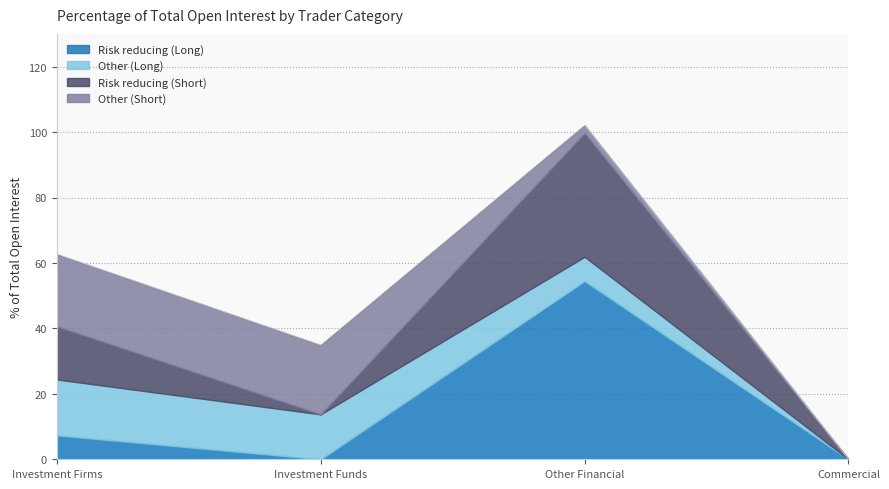

At which category is the sum across all series the highest?

Other Financial